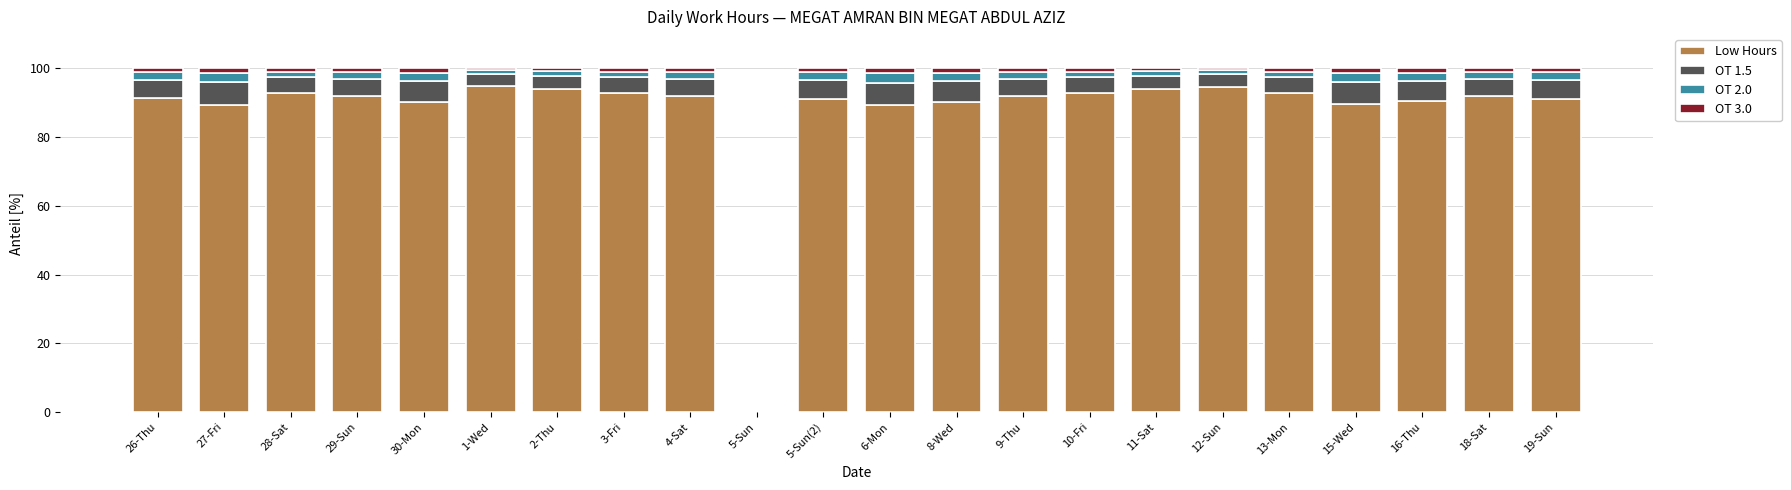

The OT 2.0 series shows 2.8 at 6-Mon. True or false?

True